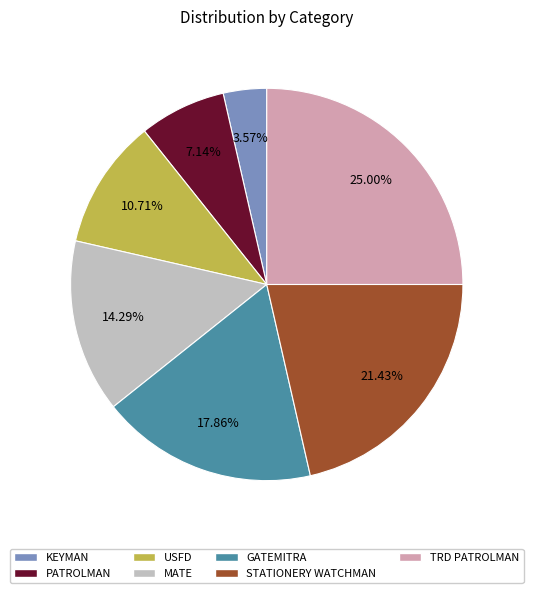

What percentage is the GATEMITRA slice, to the nearest percent?

18%